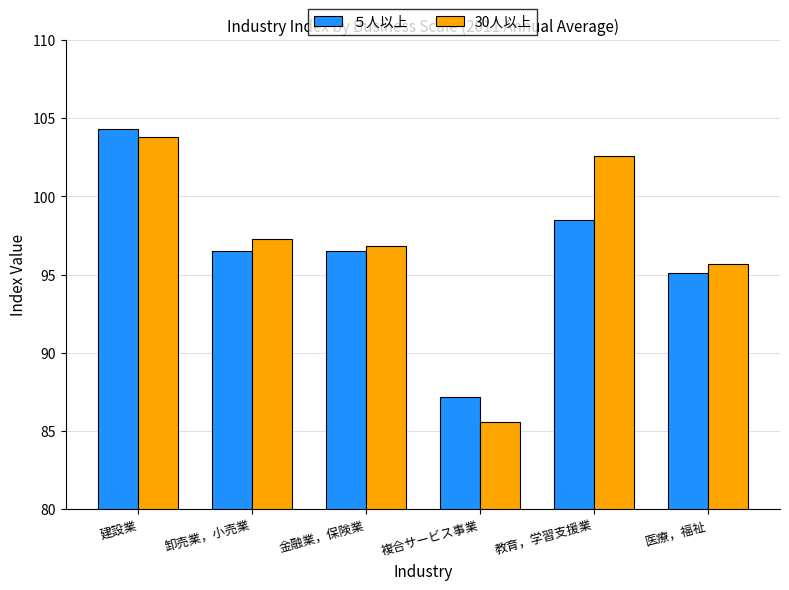

What position from the right is 建設業?

6